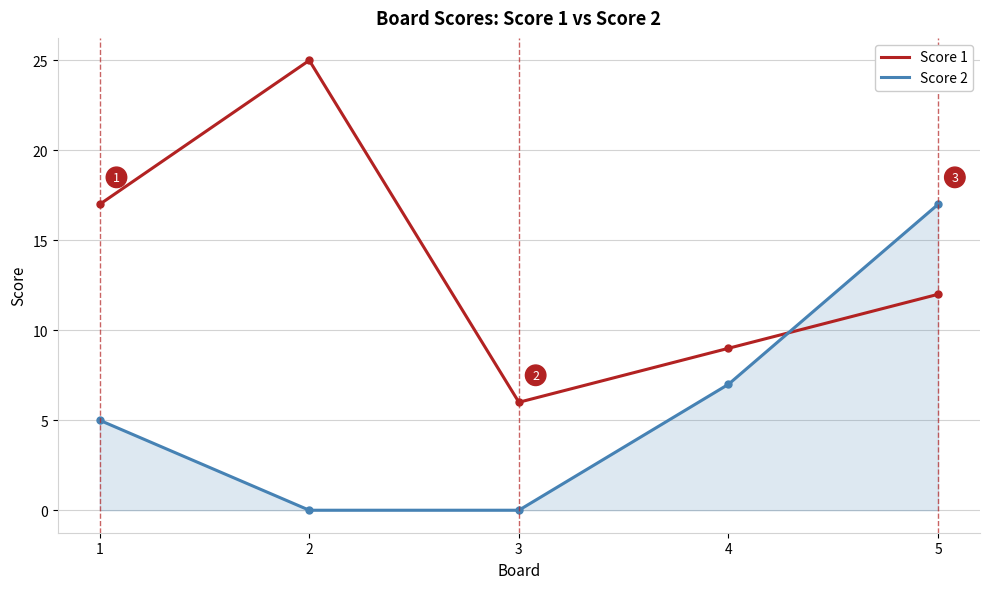

The value of Score 1 at 4 is 9. True or false?

True